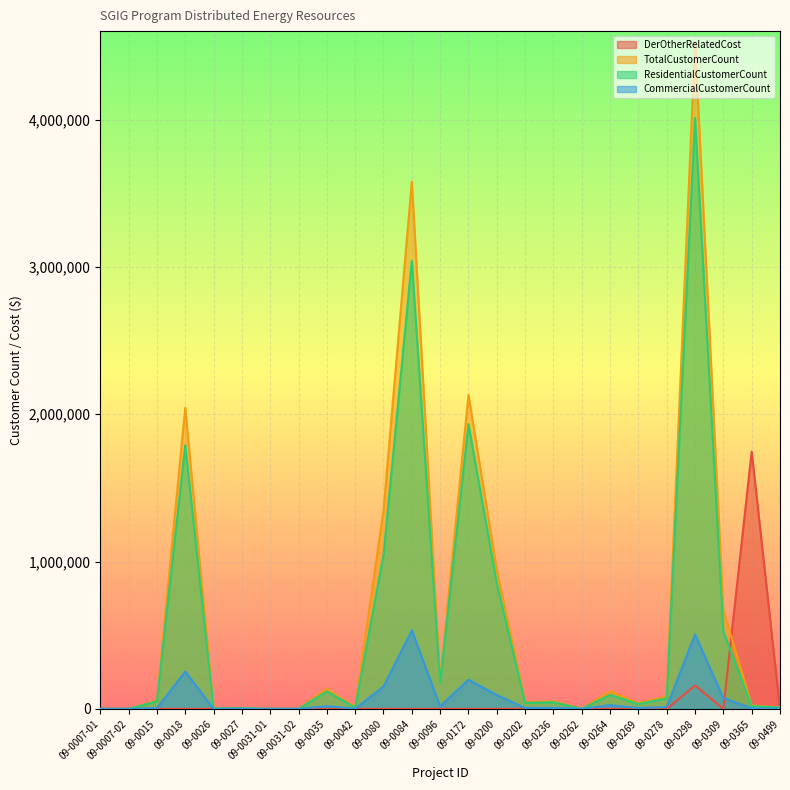

Rank the series at 09-0236 from highest to lowest value.

TotalCustomerCount, ResidentialCustomerCount, CommercialCustomerCount, DerOtherRelatedCost